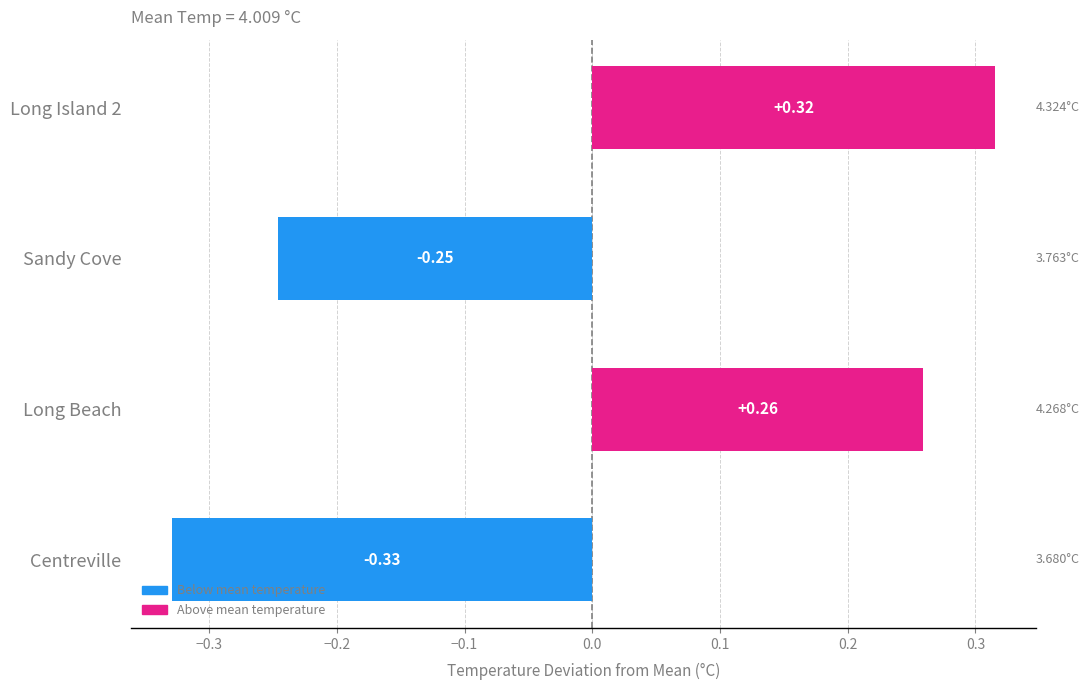

What is the difference between the second highest and minimum values?

0.6